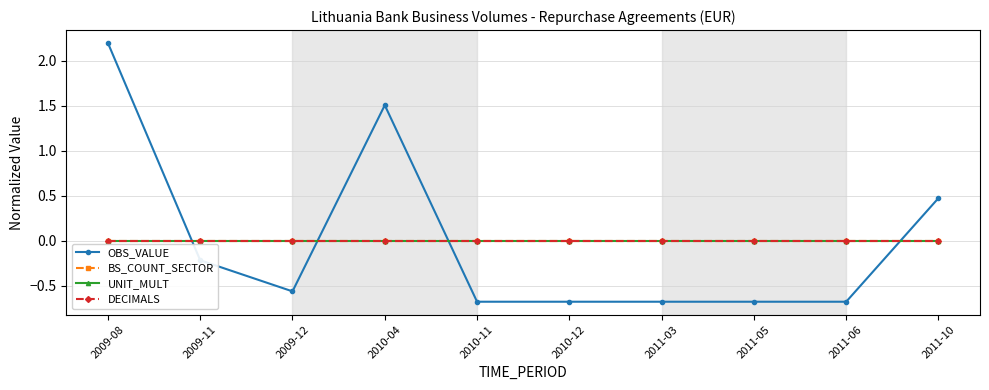

Is this an area chart (filled region under the line)?

No